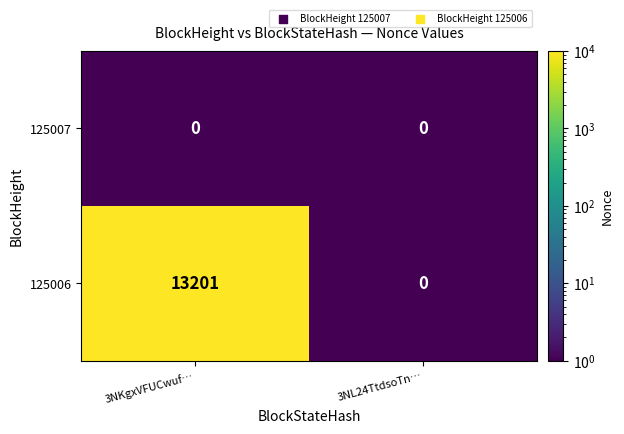

What is the total value across all series at 3NL24TtdsoTn…?

0